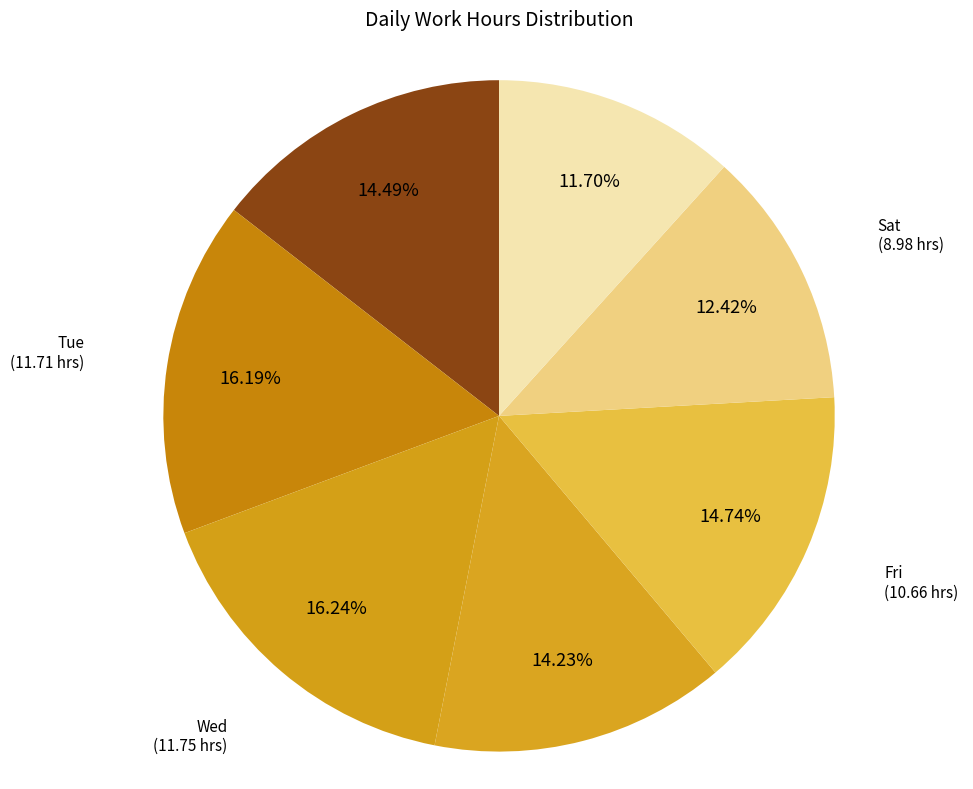

To the nearest percent, what percentage of the pie is Thu?

14%